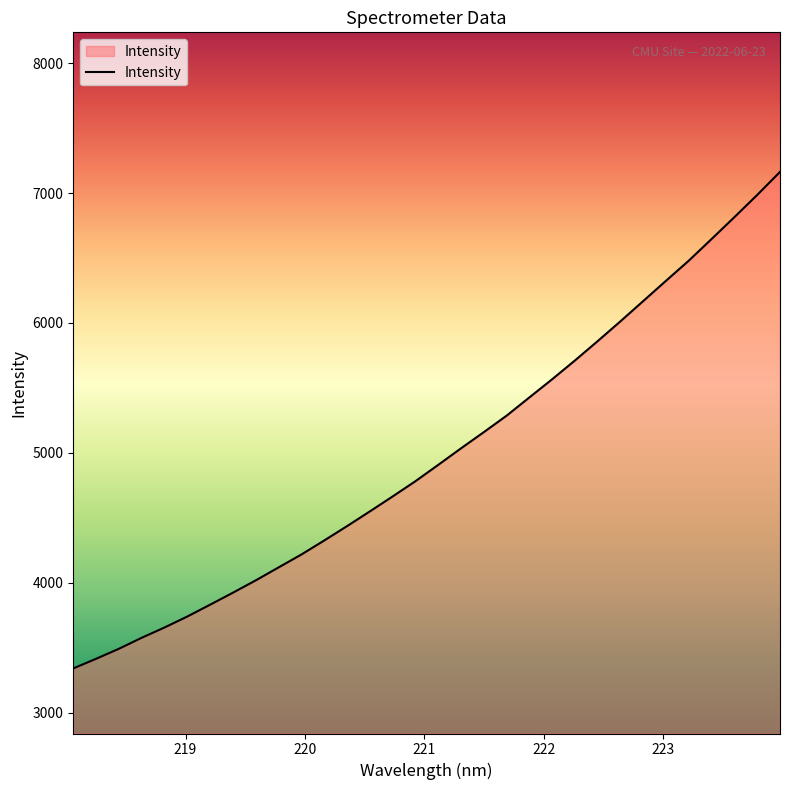

What is the maximum value shown in the chart?

7162.5